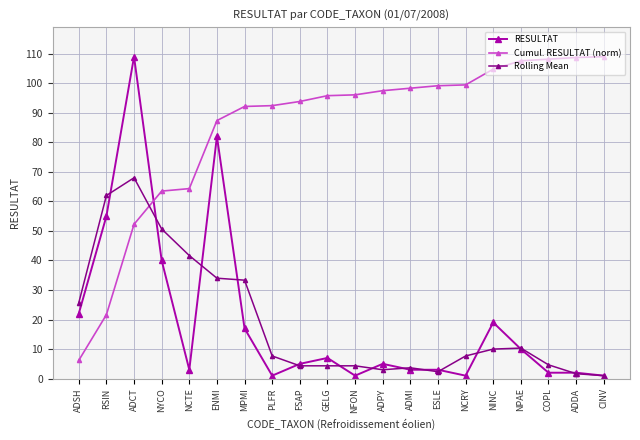

Does the chart have visible grid lines?

Yes